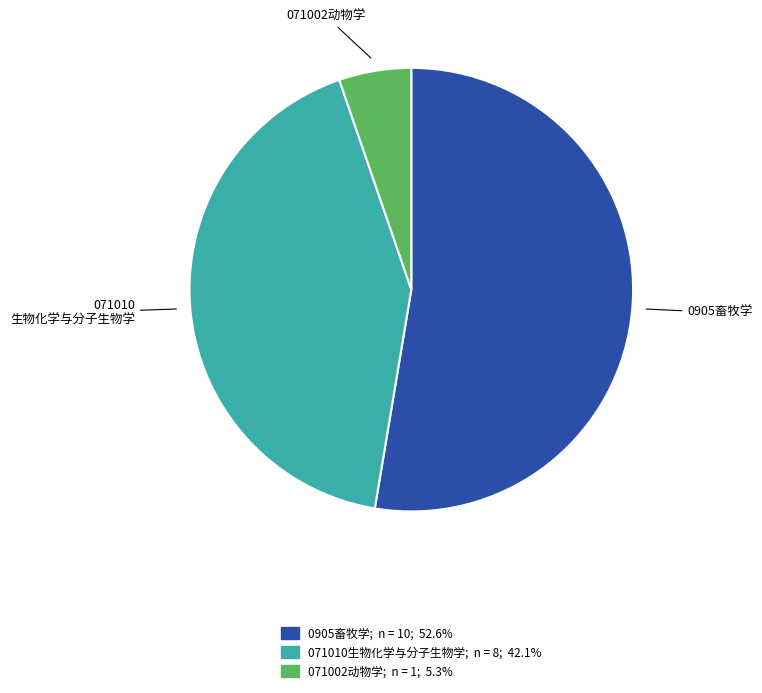

Does any single category account for the majority?

Yes